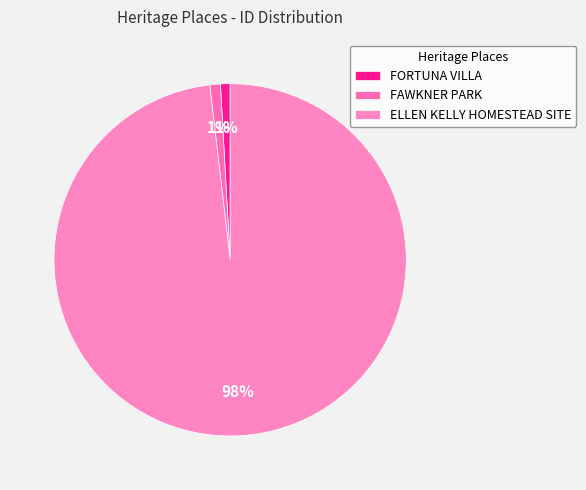

True or false: ELLEN KELLY HOMESTEAD SITE accounts for 99% of the total.

False